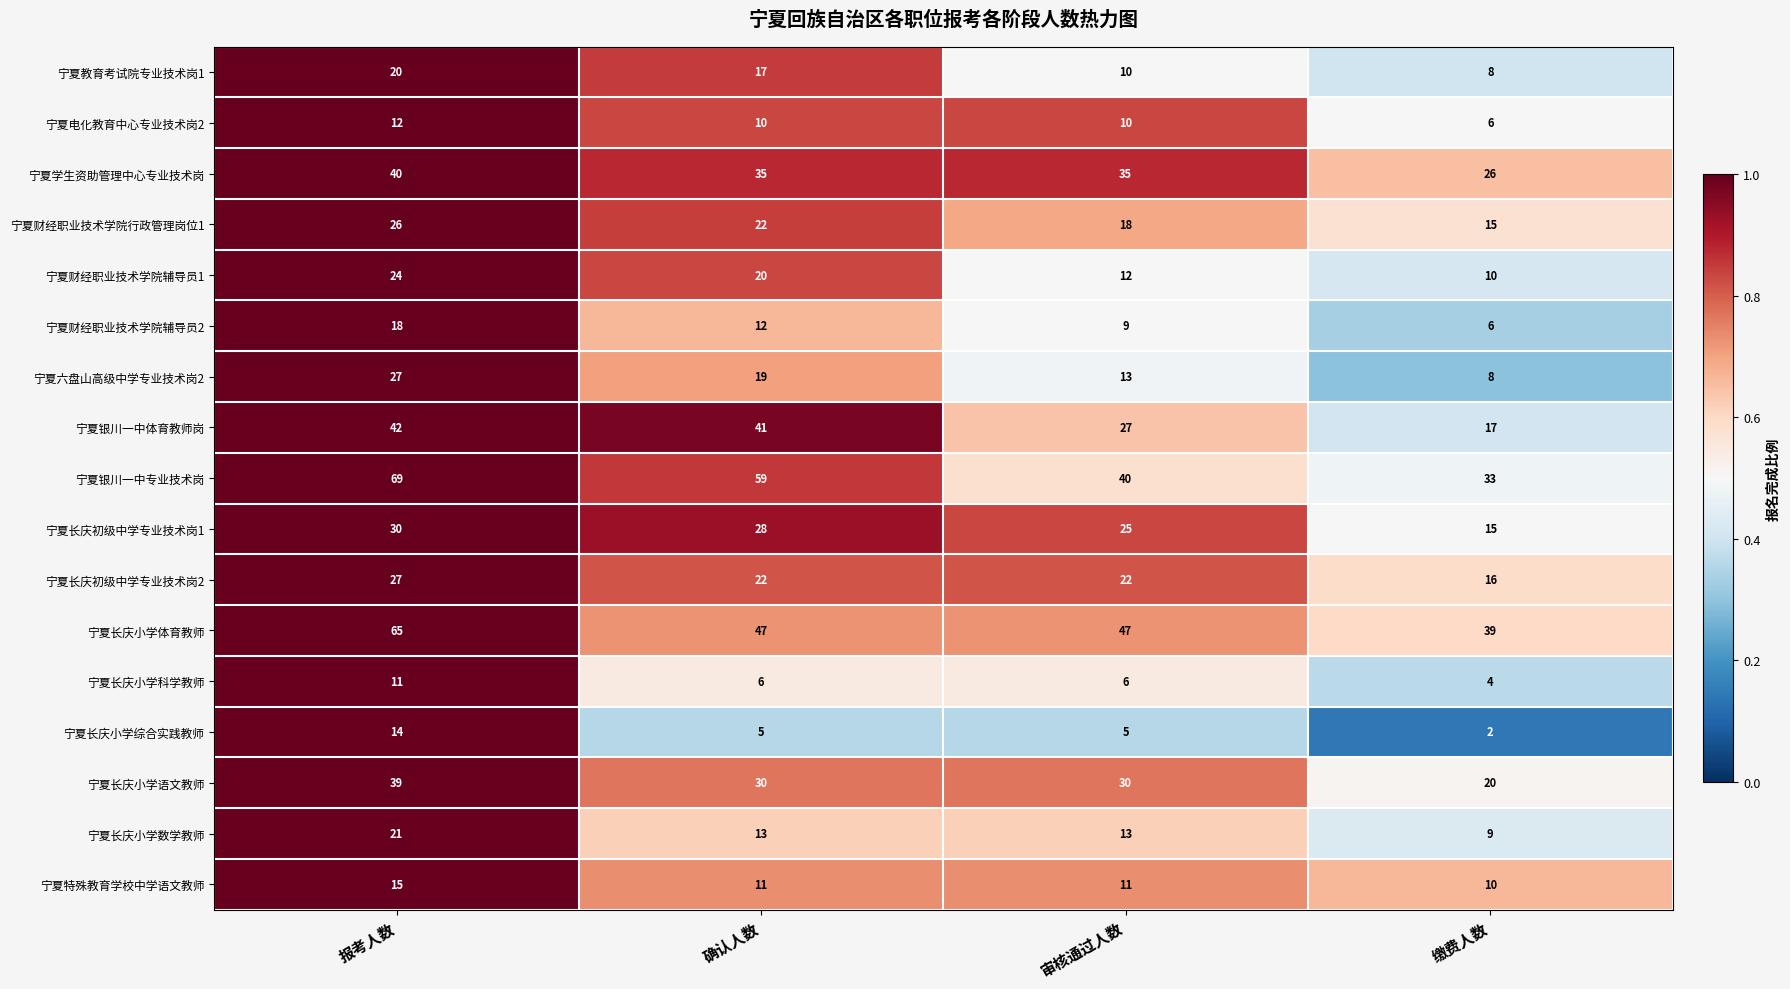

Between 确认人数 and 审核通过人数, which series saw the biggest shift?

宁夏银川一中专业技术岗